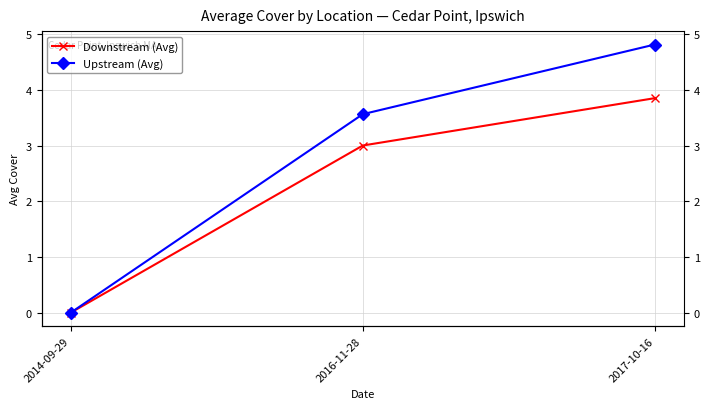

What is the difference between the Downstream (Avg) values at 2014-09-29 and 2016-11-28?

3.0